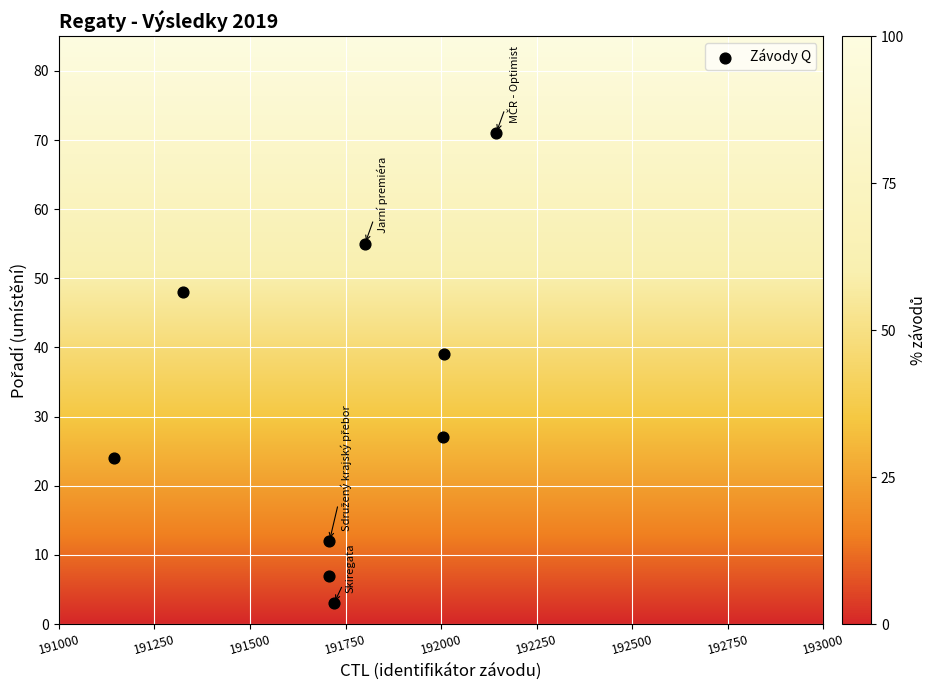

What is the range of Y values (max minus min)?

68